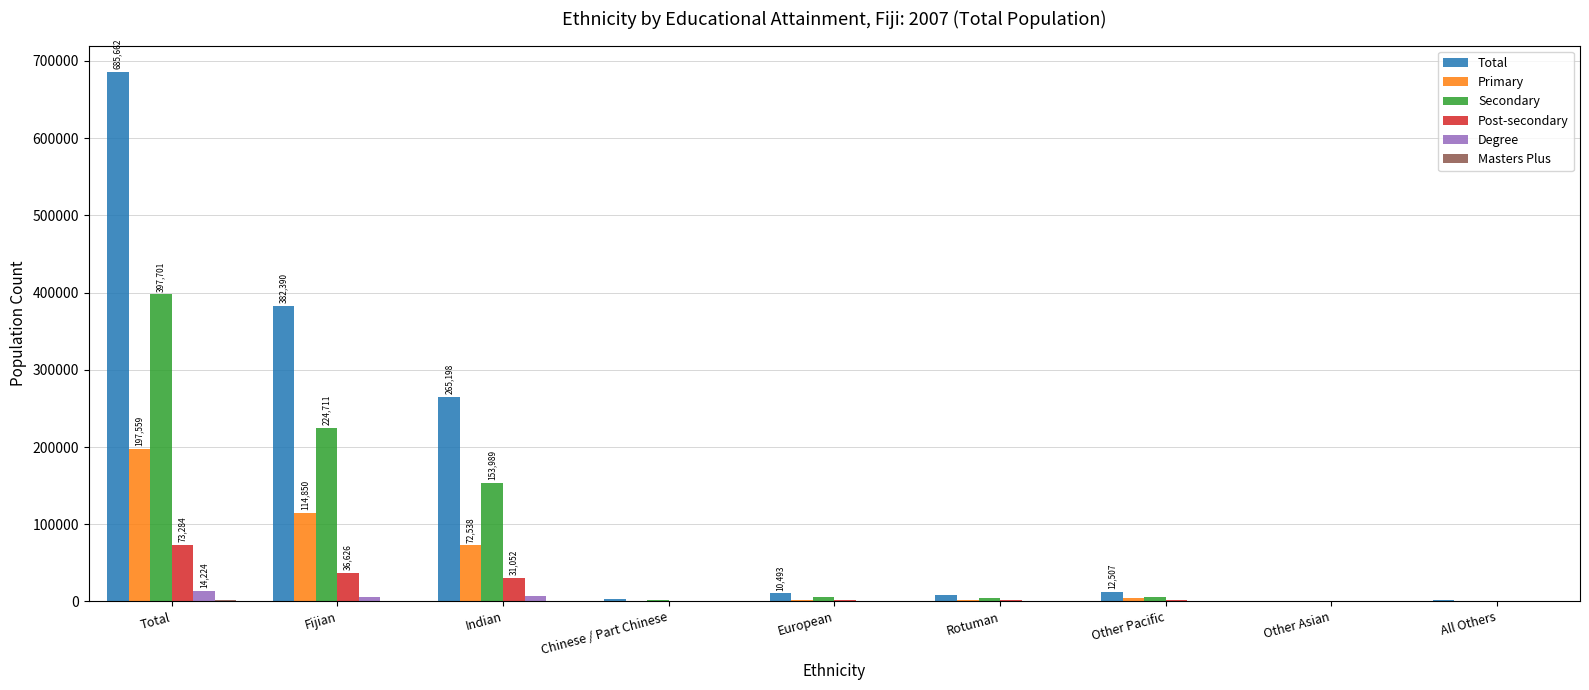

Which series has the largest total across all categories?

Total